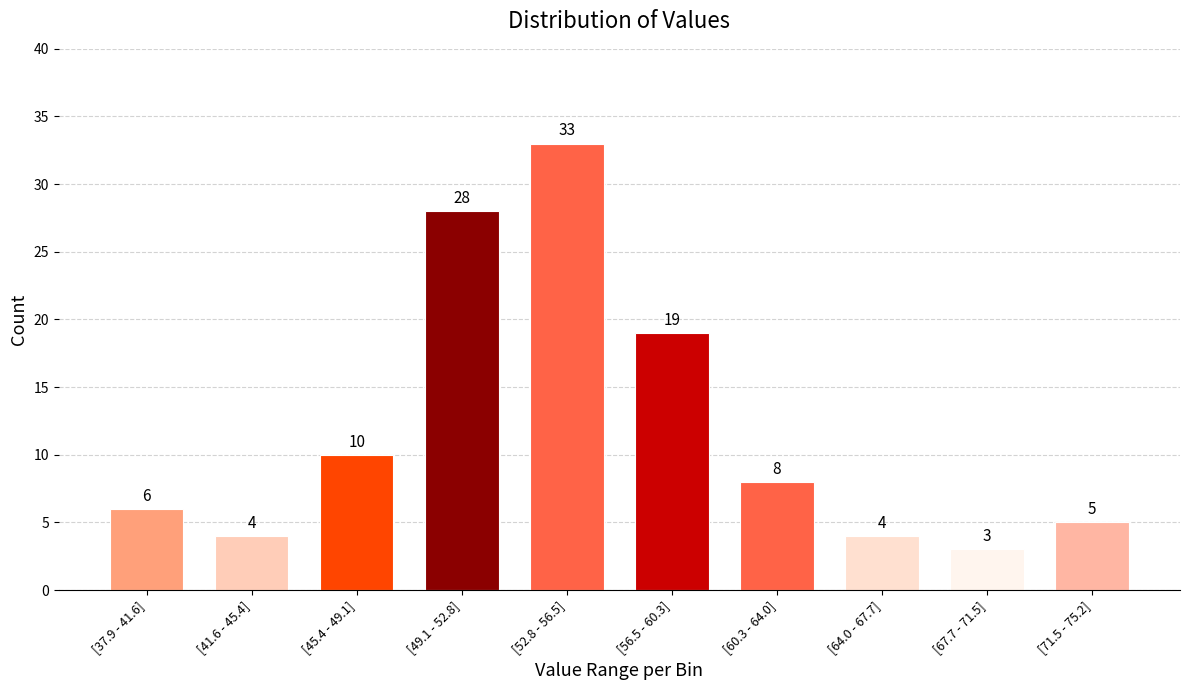

Reading left to right, list all the values displayed in this chart.

6	4	10	28	33	19	8	4	3	5